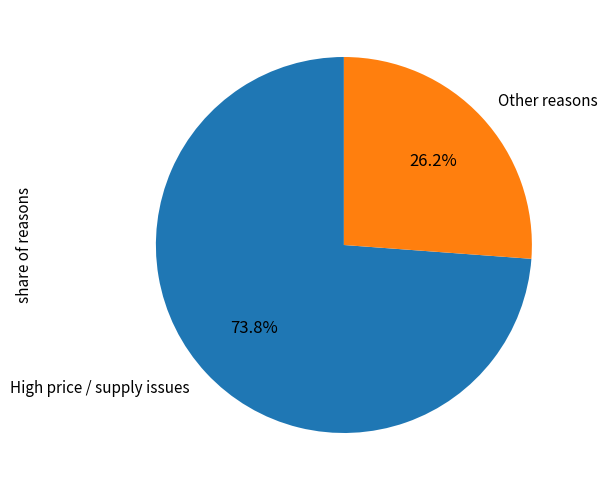

Does Other reasons represent more than half of the total?

No